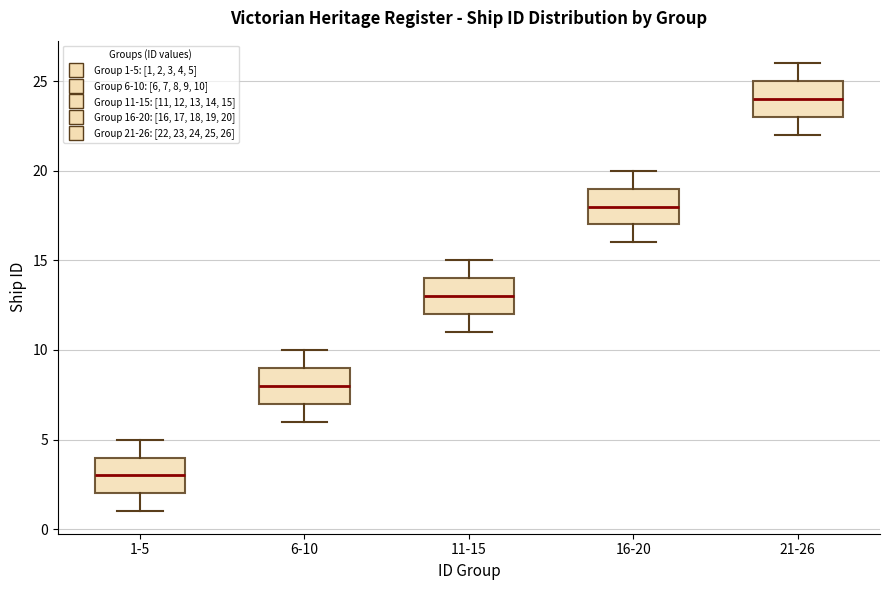

Which box has the lowest median line?

1-5